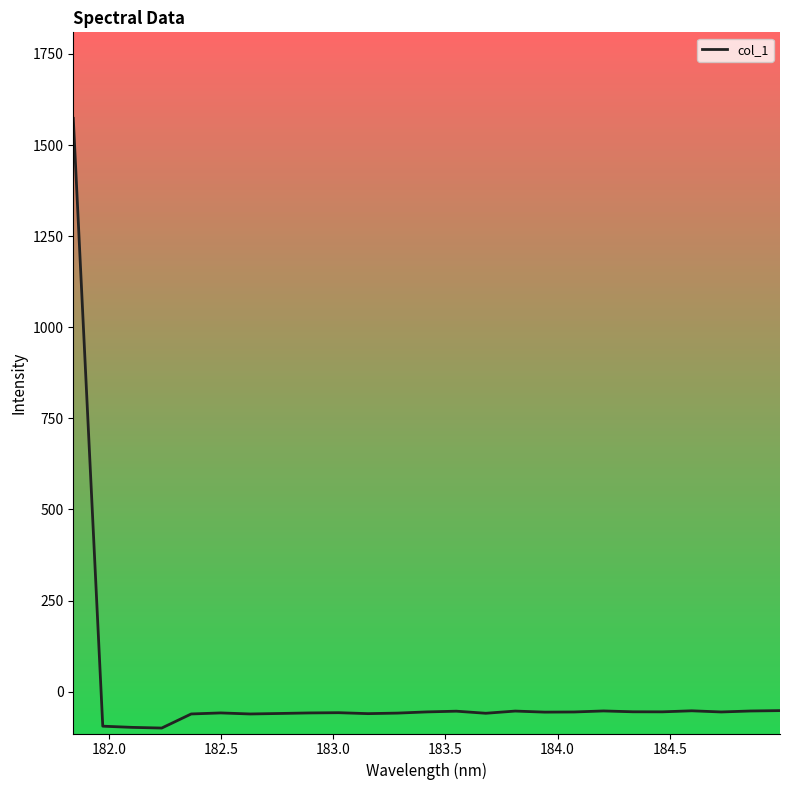

What is the maximum value shown in the chart?

1573.4